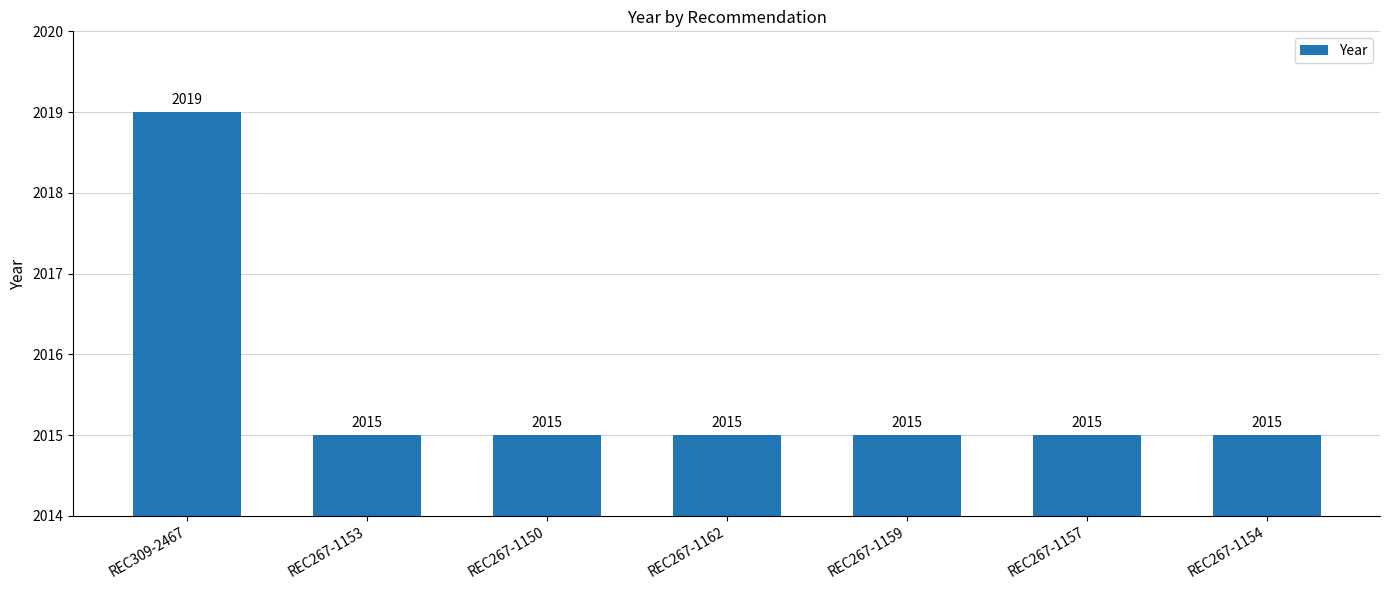

Reading left to right, what are all the values shown in this chart?

2019	2015	2015	2015	2015	2015	2015